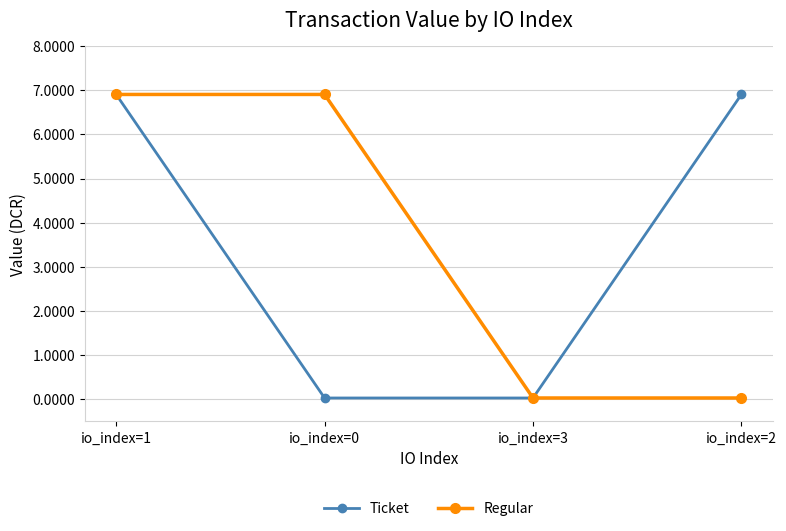

What is the value of the Ticket point at the 1st from the left?

6.9